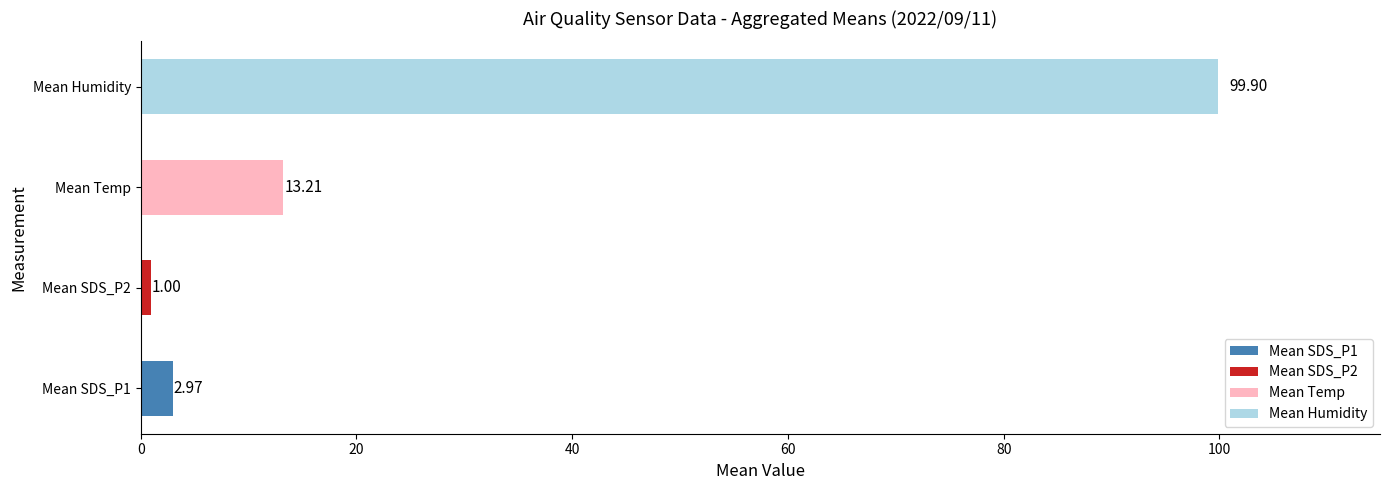

List the series in order of their peak value, highest first.

Humidity, Temp, SDS_P1, SDS_P2